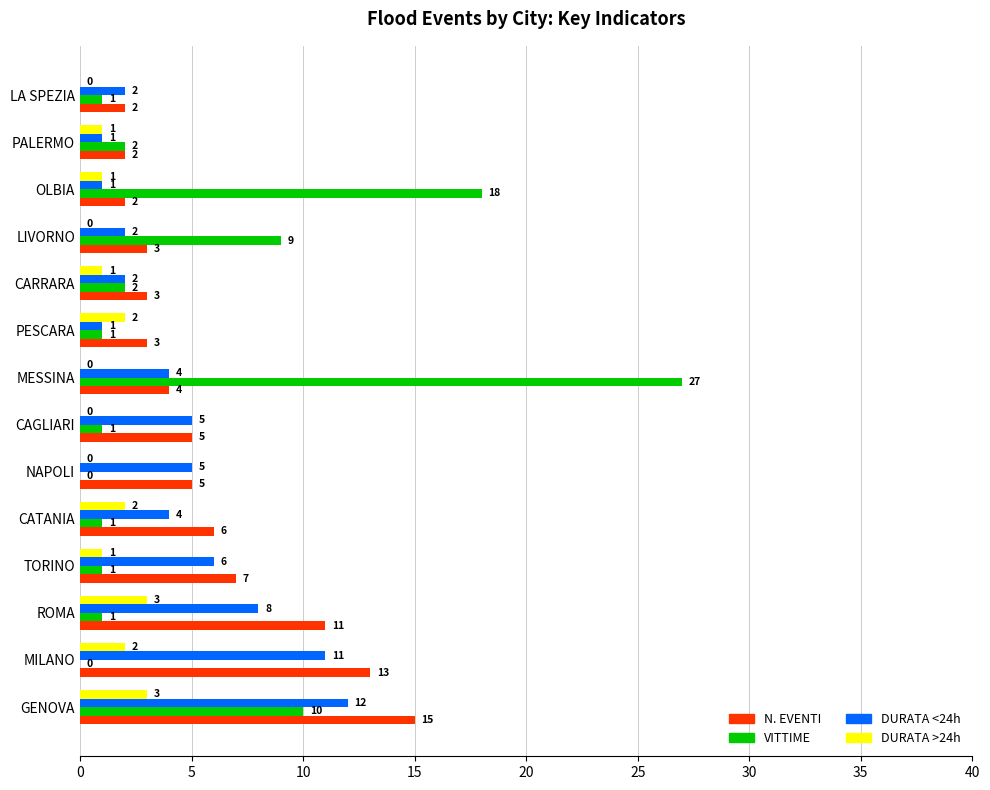

The value of N. EVENTI at LIVORNO is 3. True or false?

True